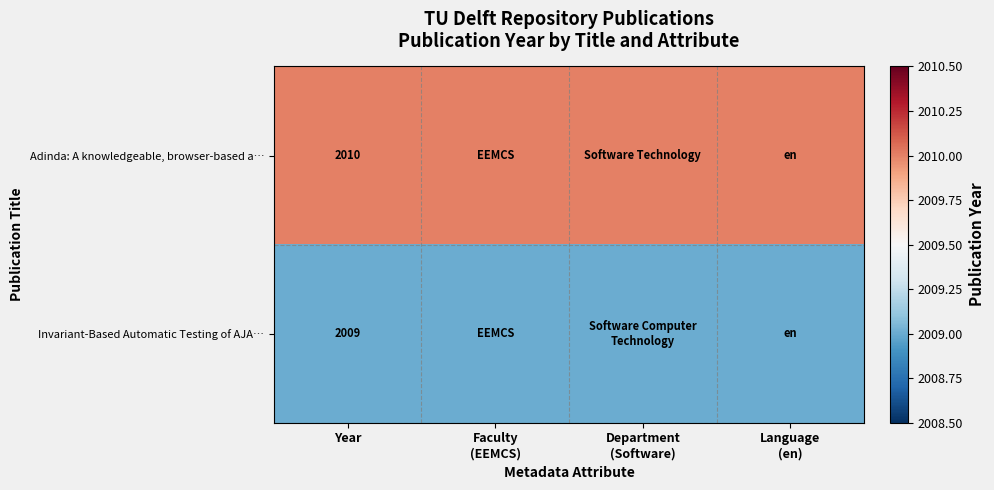

List the labels in order of Invariant-Based Automatic Testing of AJA… value, smallest first.

Year, Faculty (EEMCS), Department (Software), Language (en)